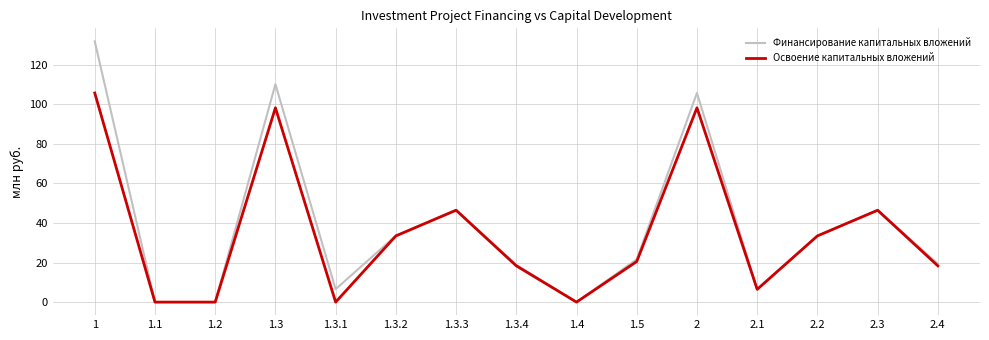

Where does the Финансирование капитальных вложений series first go above 21?

1